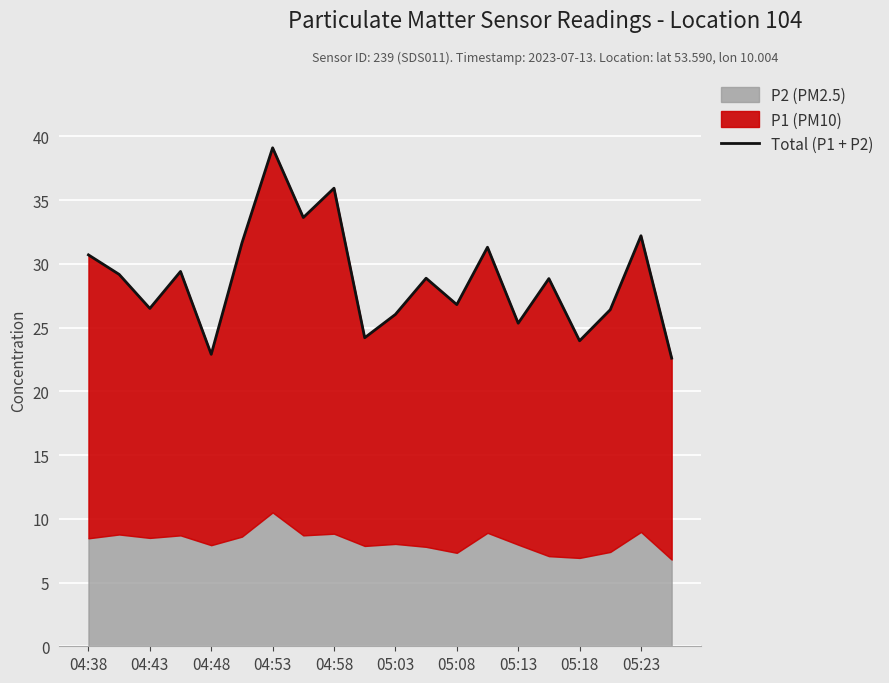

What is the difference between the maximum and second lowest values?

16.2